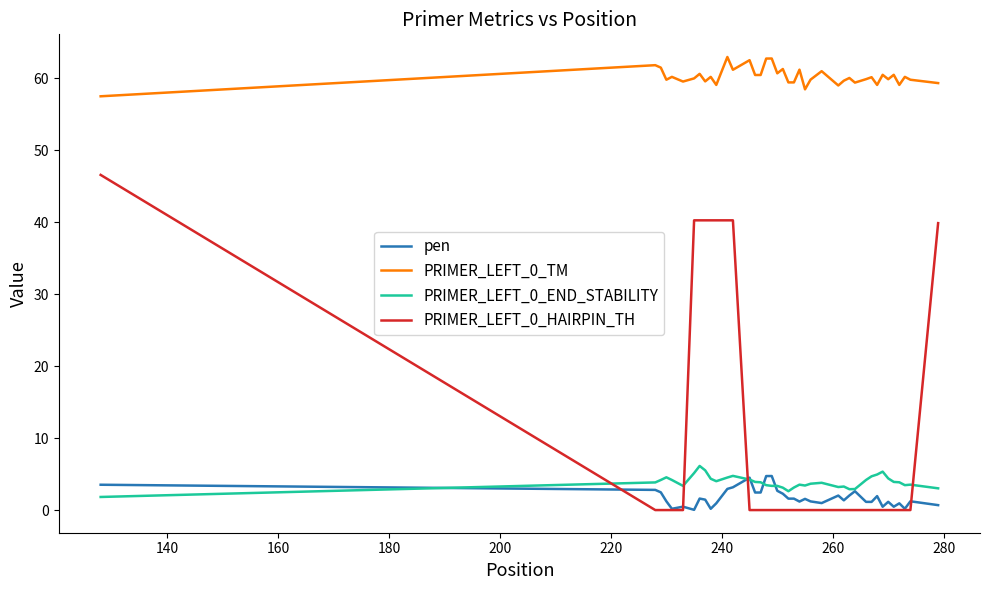

What is the maximum value for PRIMER_LEFT_0_HAIRPIN_TH?

46.6